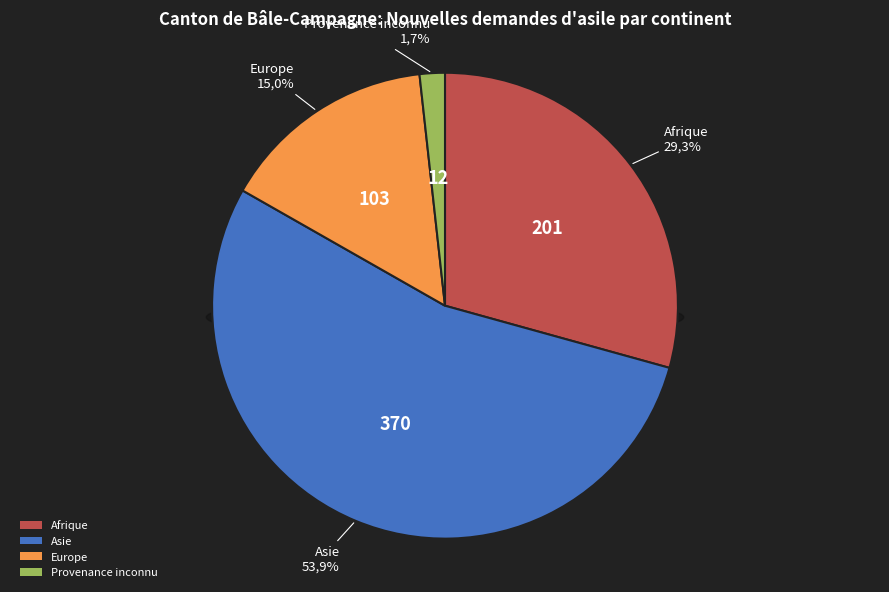

What percentage is the Afrique slice, to the nearest percent?

29%